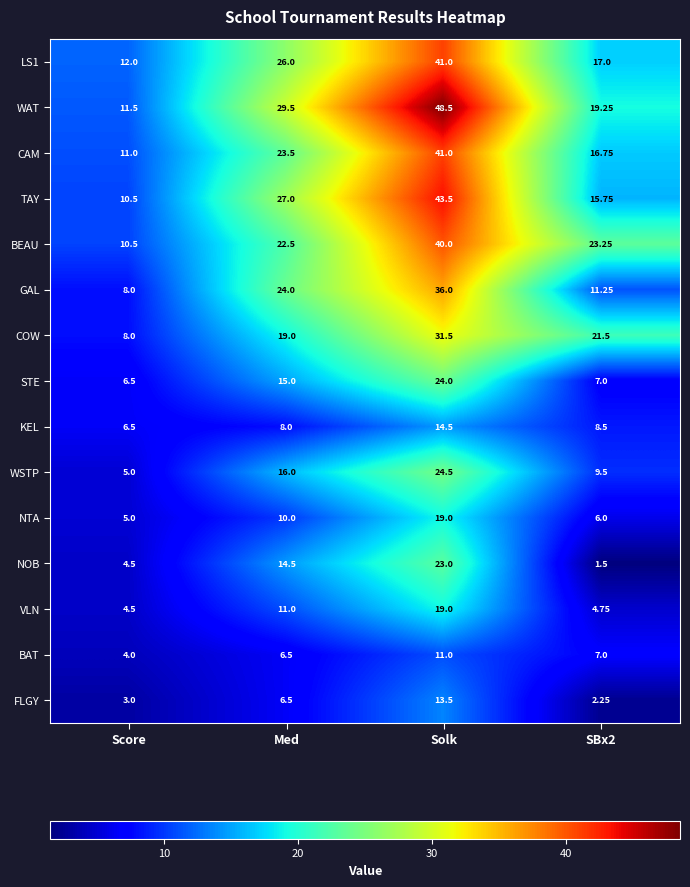

At which category does the chart reach its peak across all series?

Solk